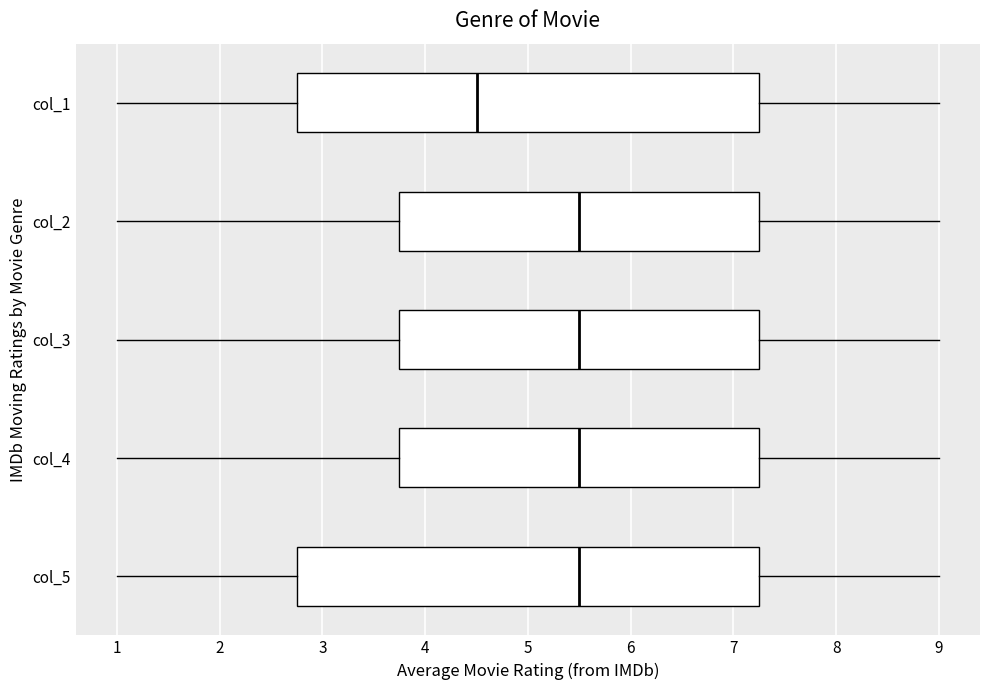

Reading bottom to top, read every box against the x-axis: the position of its median line, the range the box covers, and the ends of its whiskers. The values are not printed on the chart, so give them approximately, as read against the axis.

col_5: median 5.5, box 2.8 to 7.3, whiskers 1.0 to 9.0
col_4: median 5.5, box 3.8 to 7.3, whiskers 1.0 to 9.0
col_3: median 5.5, box 3.8 to 7.3, whiskers 1.0 to 9.0
col_2: median 5.5, box 3.8 to 7.3, whiskers 1.0 to 9.0
col_1: median 4.5, box 2.8 to 7.3, whiskers 1.0 to 9.0